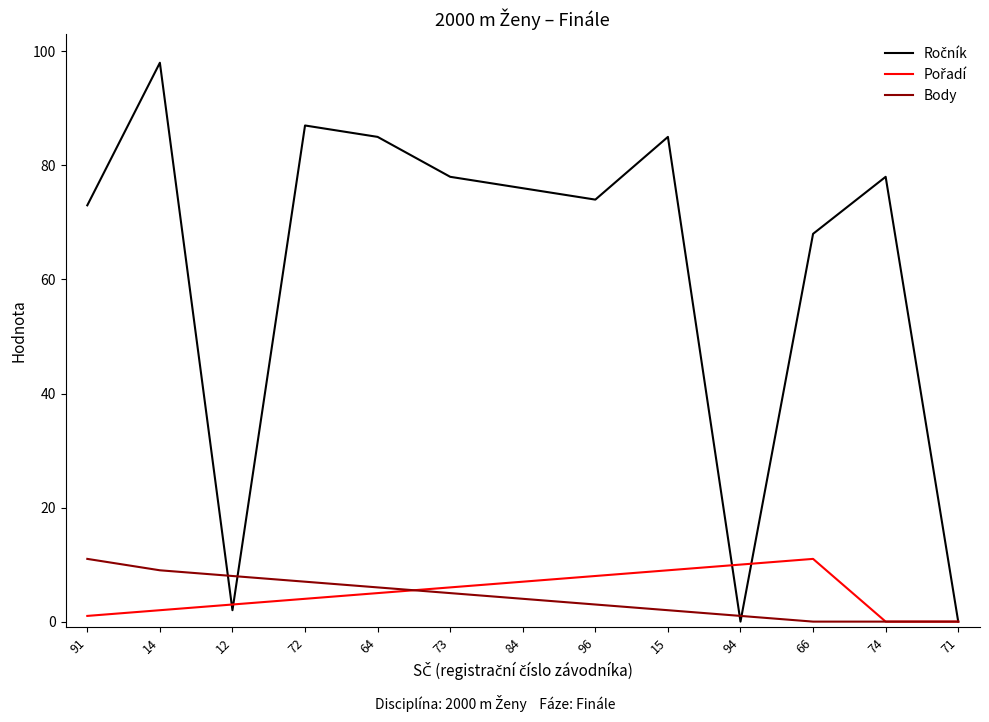

What is the maximum value for Body?

11